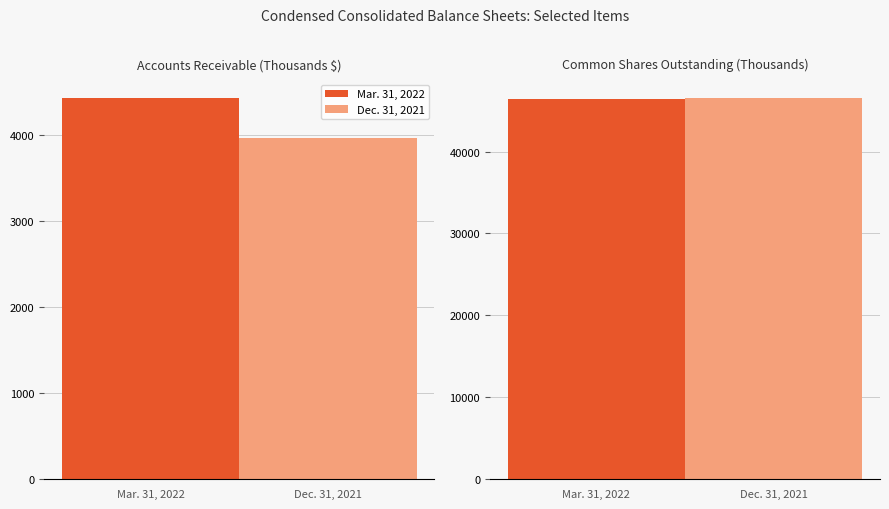

What is the sum of the Dec. 31, 2021 values at Common Shares Outstanding (Thousands) and Accounts Receivable (Thousands $)?

50458